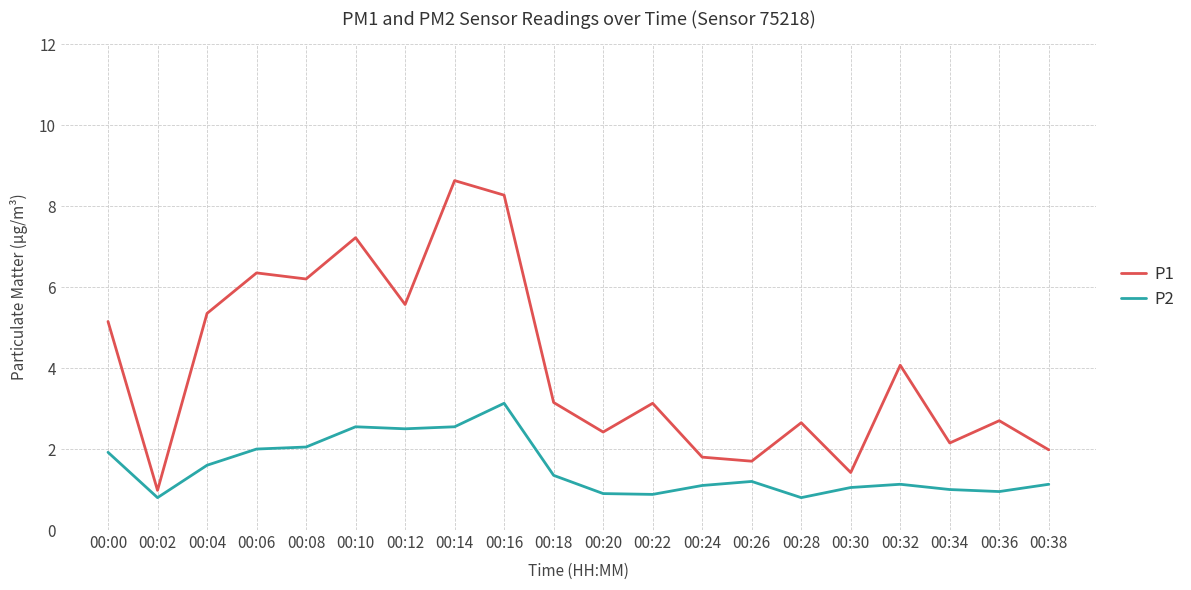

Is this an area chart (filled region under the line)?

No